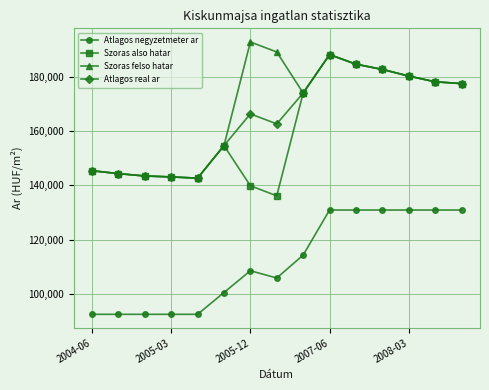

What is the greatest value displayed?

192718